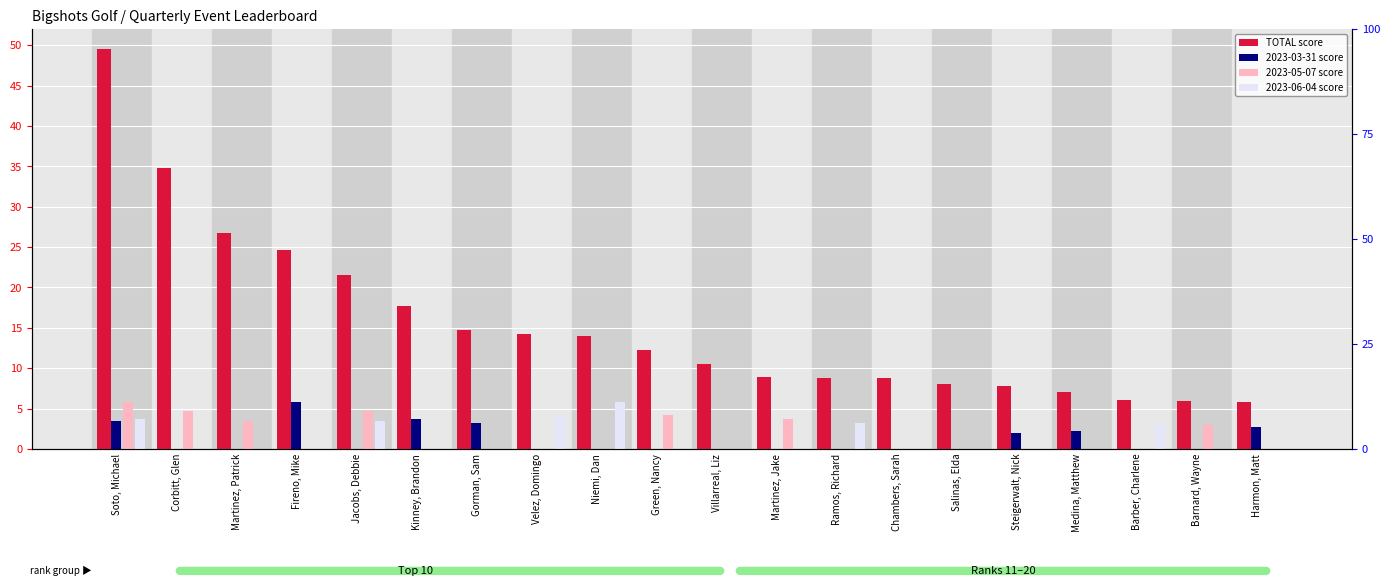

What is the sum of all 2023-03-31 score values?

23.2